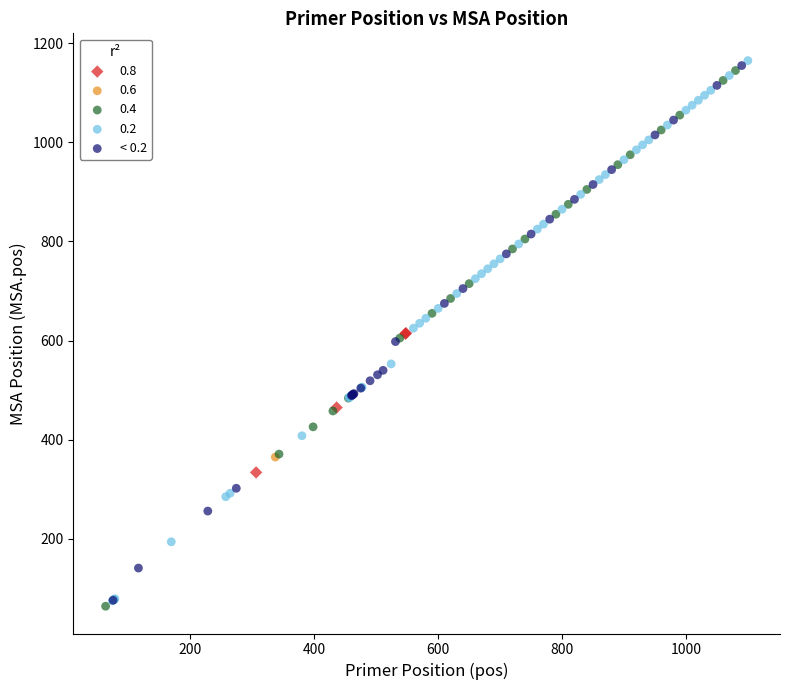

What are all the series names shown in the legend?

0.8, 0.6, 0.4, 0.2, < 0.2